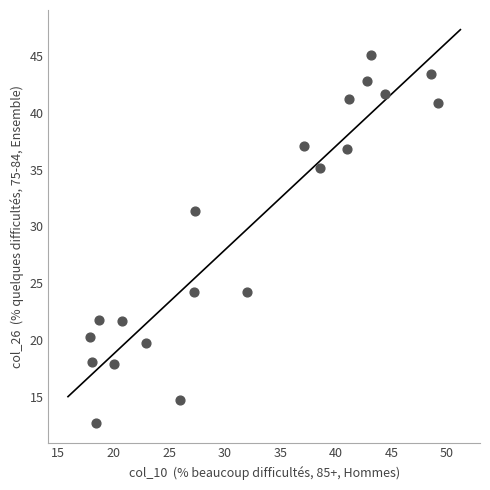

What Y value in the scatter plot is closest to 28?

31.4